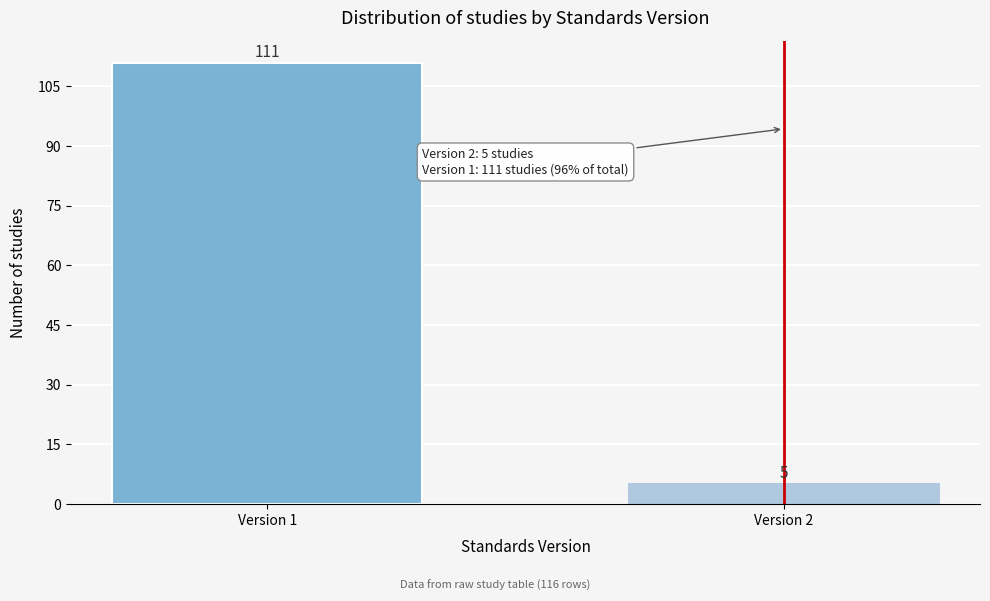

Reading left to right, list all the values displayed in this chart.

111	5